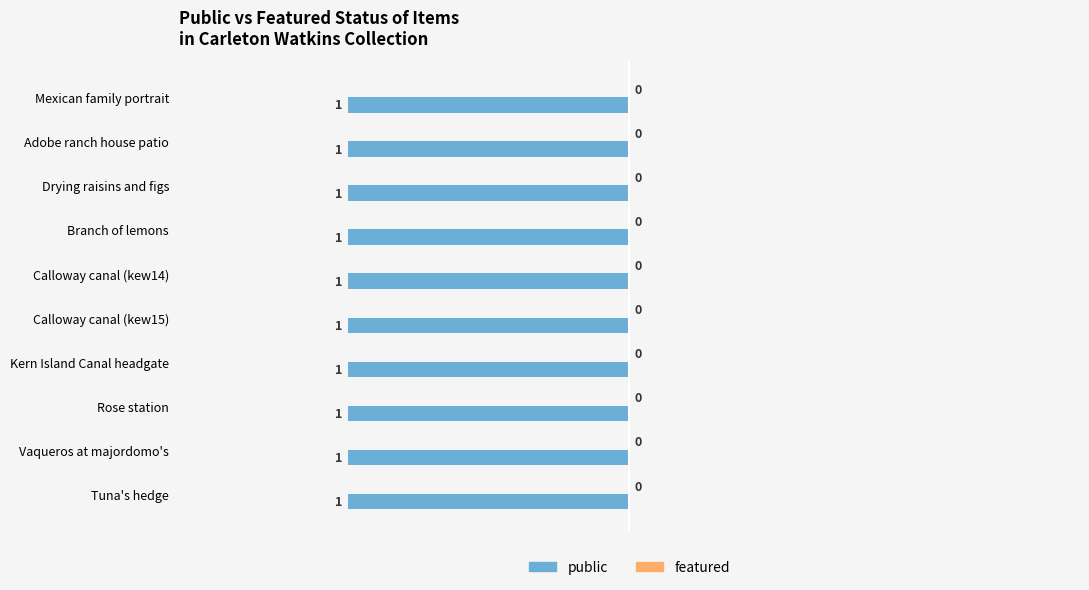

Reading right to left, extract all data points from this chart.

public: 1	1	1	1	1	1	1	1	1	1
featured: 0	0	0	0	0	0	0	0	0	0